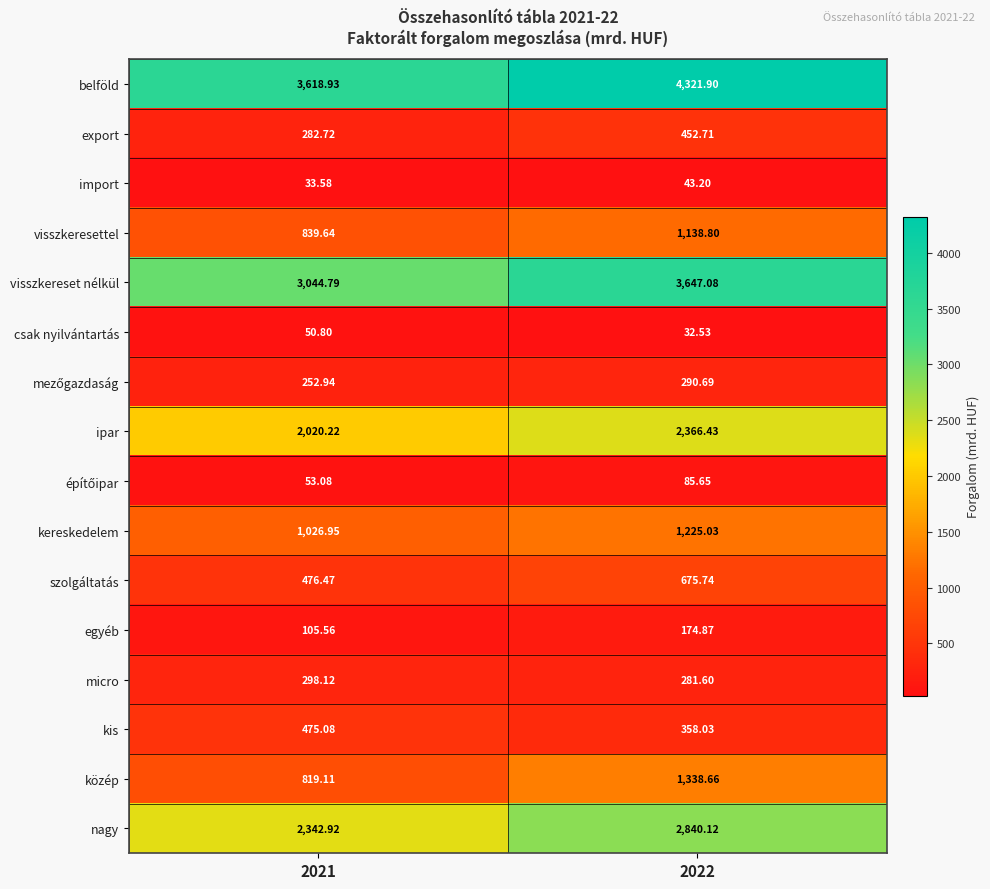

Between 2021 and 2022, which series saw the biggest shift?

belföld